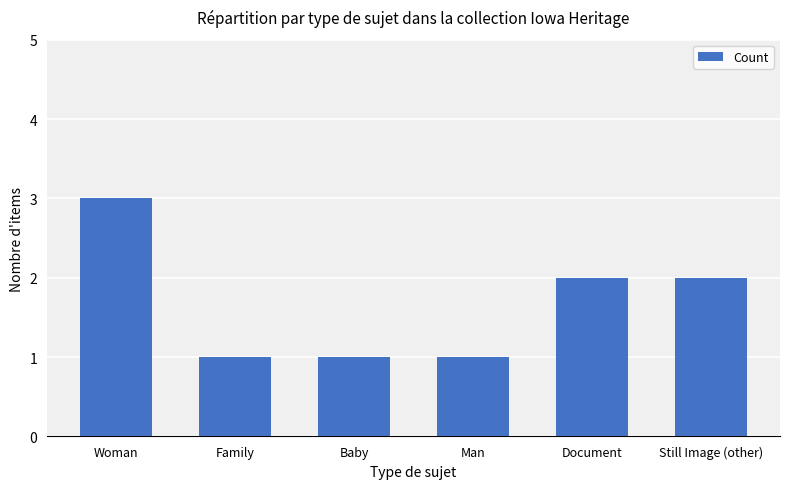

What is the change in value from Baby to Document?

+1